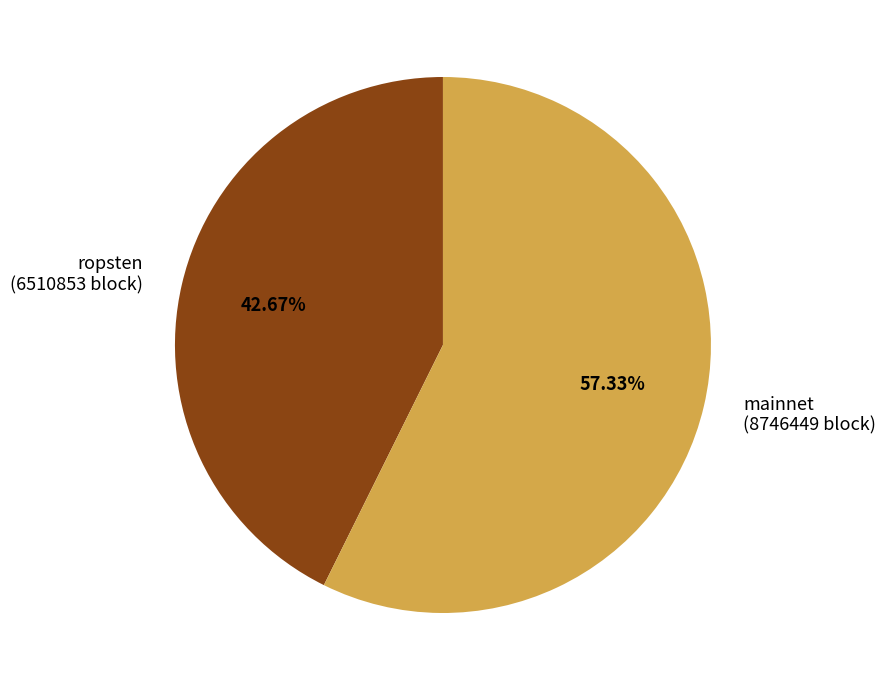

Between mainnet (8746449 block) and ropsten (6510853 block), which is larger?

mainnet (8746449 block)